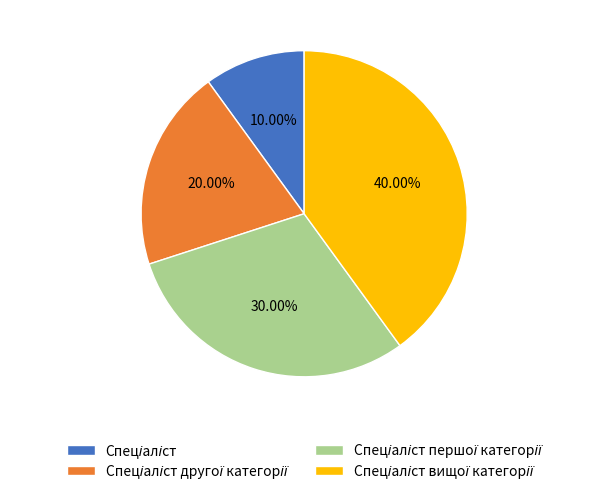

Does any single category account for the majority?

No